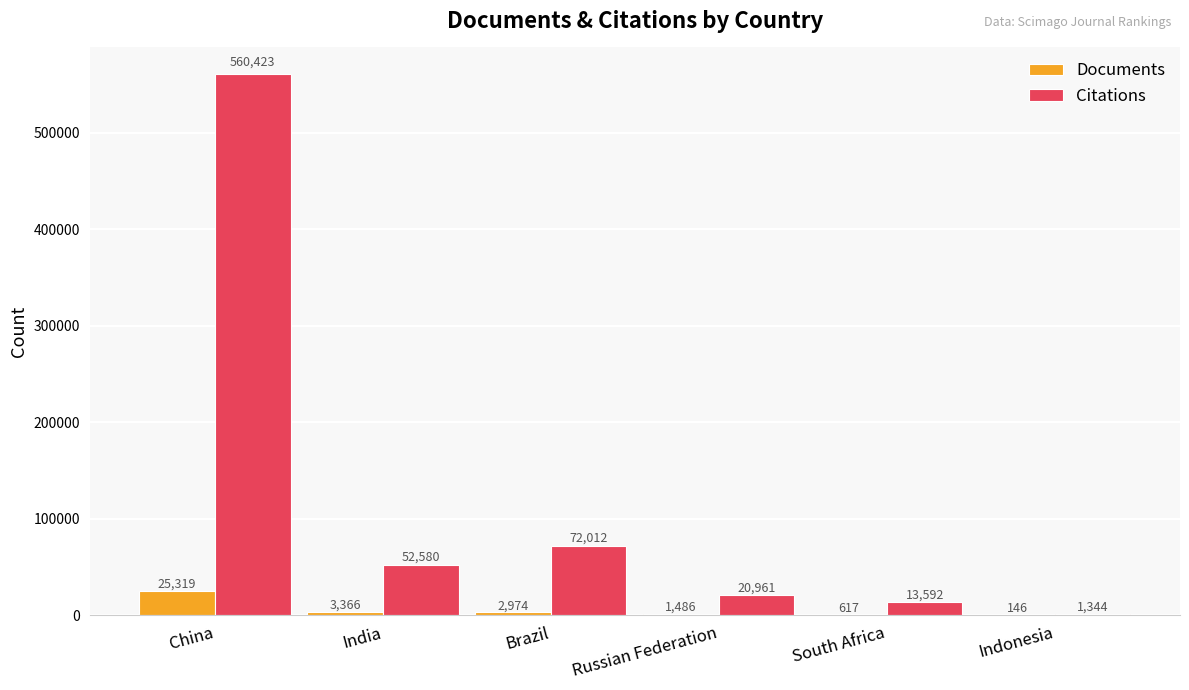

What is the sum of the Citations values at Indonesia and South Africa?

14936